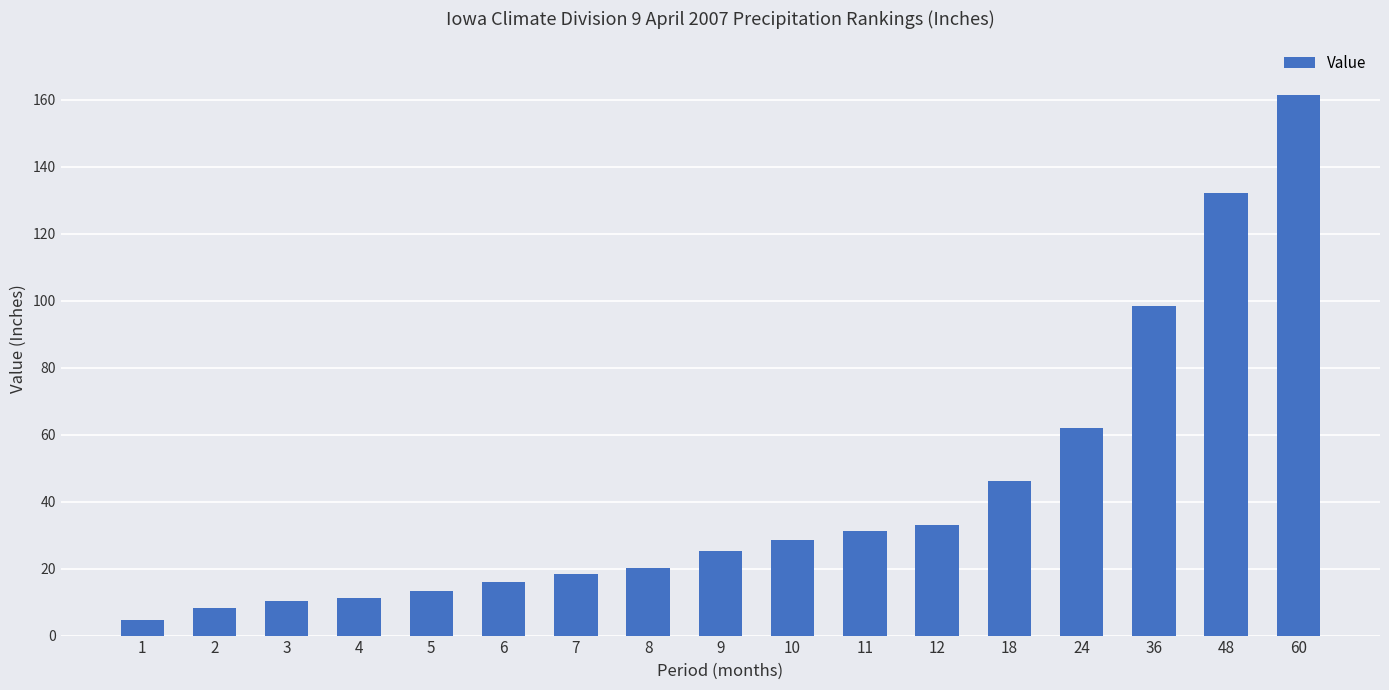

Between 36 and 2, which is larger?

36